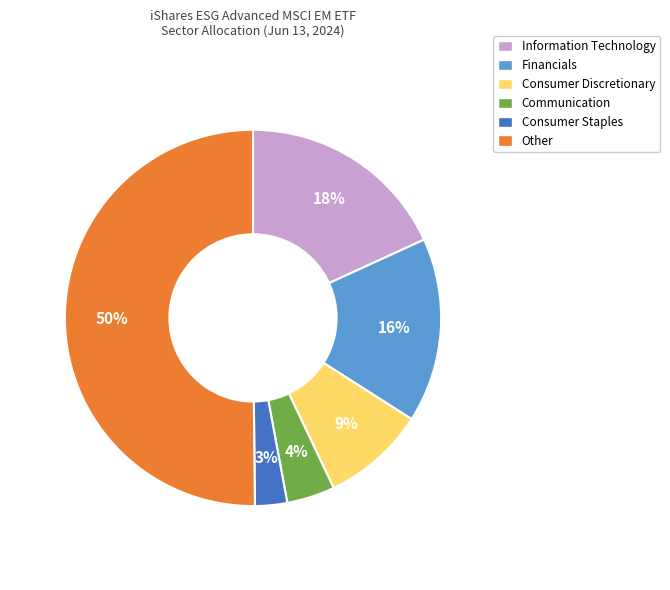

Count the number of slices in the pie.

6